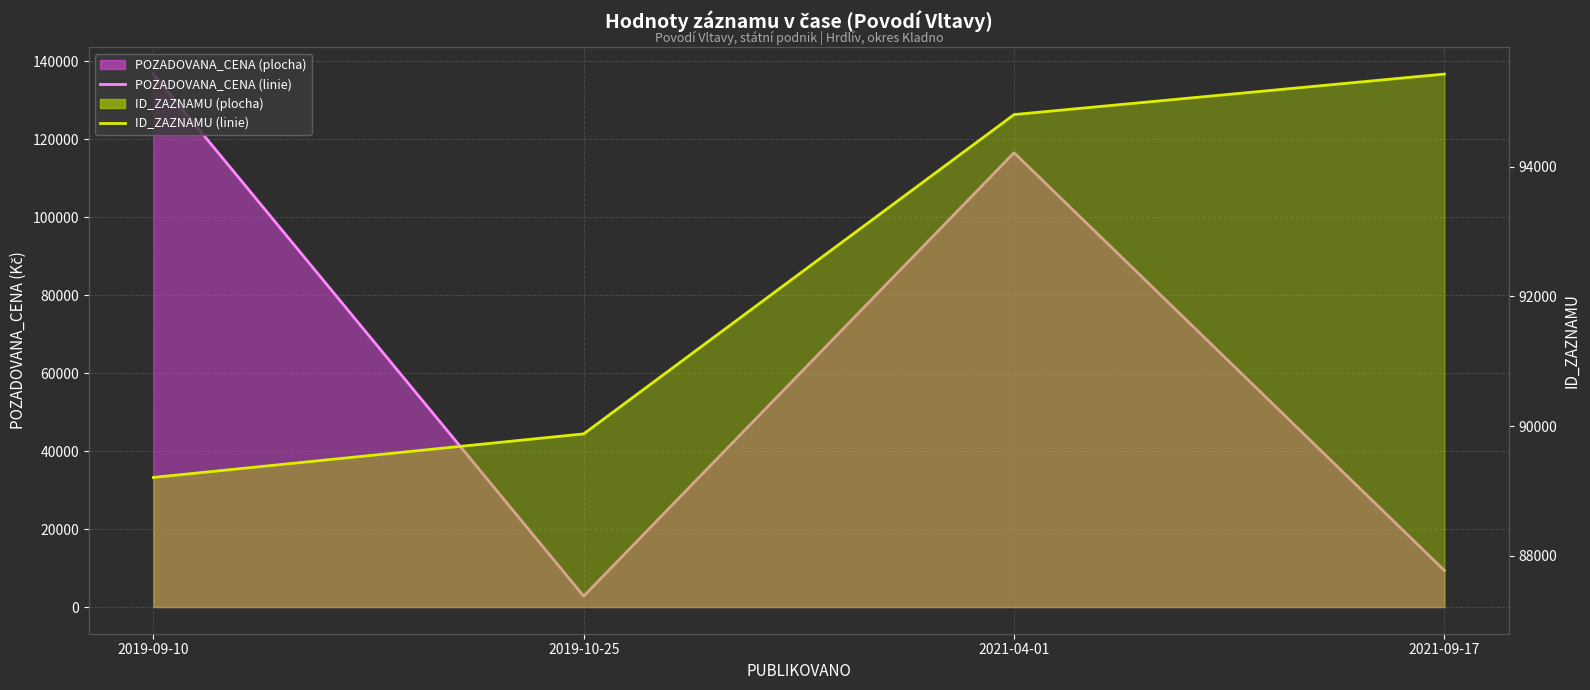

Where do ID_ZAZNAMU (linie) and POZADOVANA_CENA (linie) first cross each other?

2019-09-10 and 2019-10-25